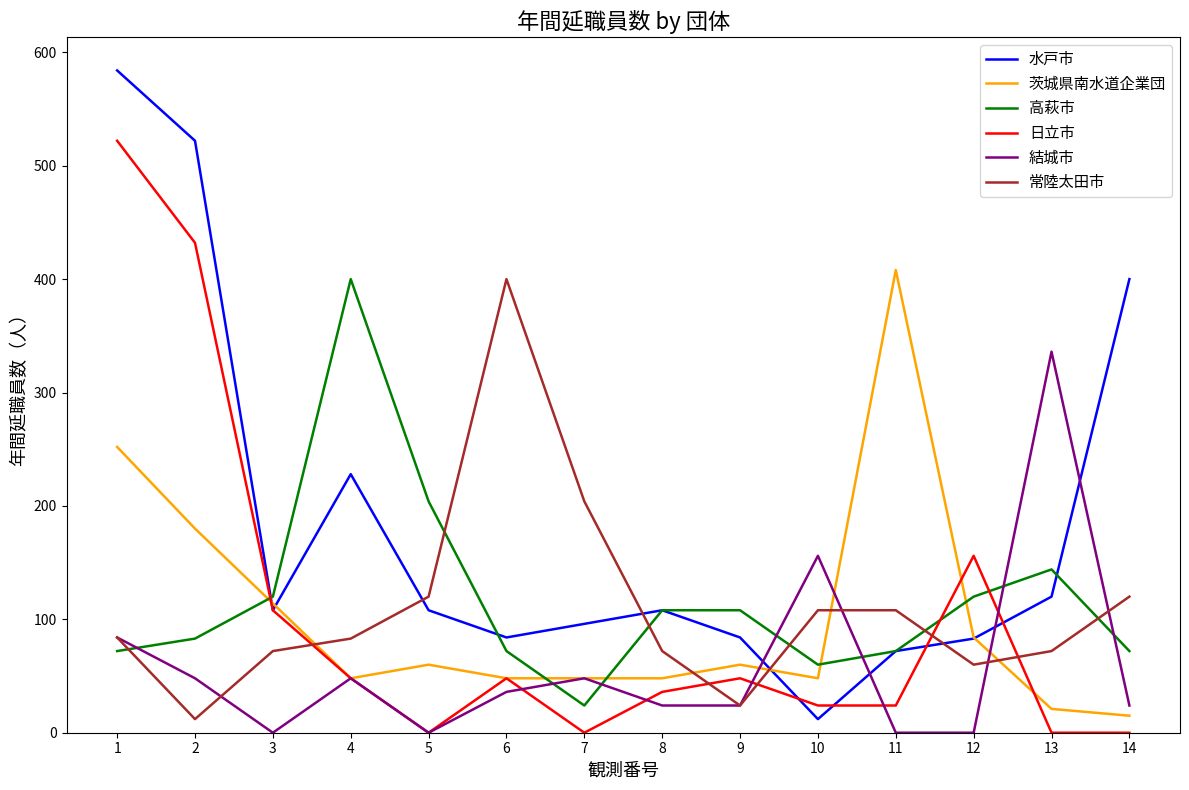

Which series has the widest spread of values?

水戸市